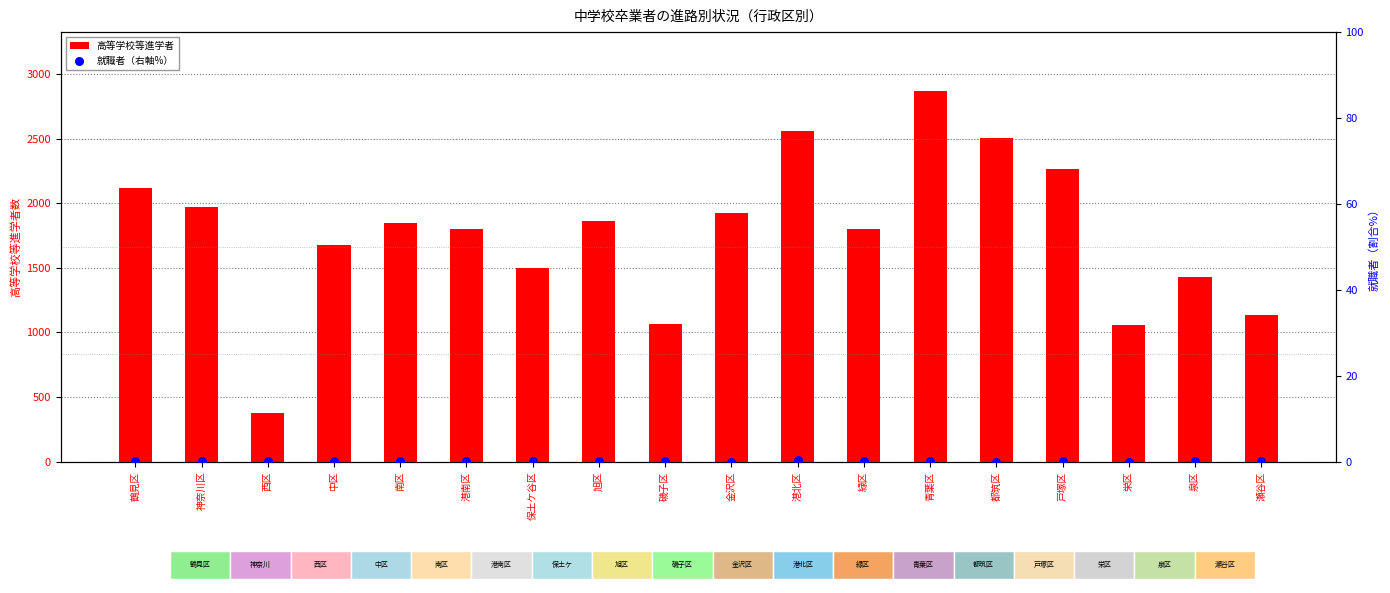

At how many categories does at least one series exceed 486?

17